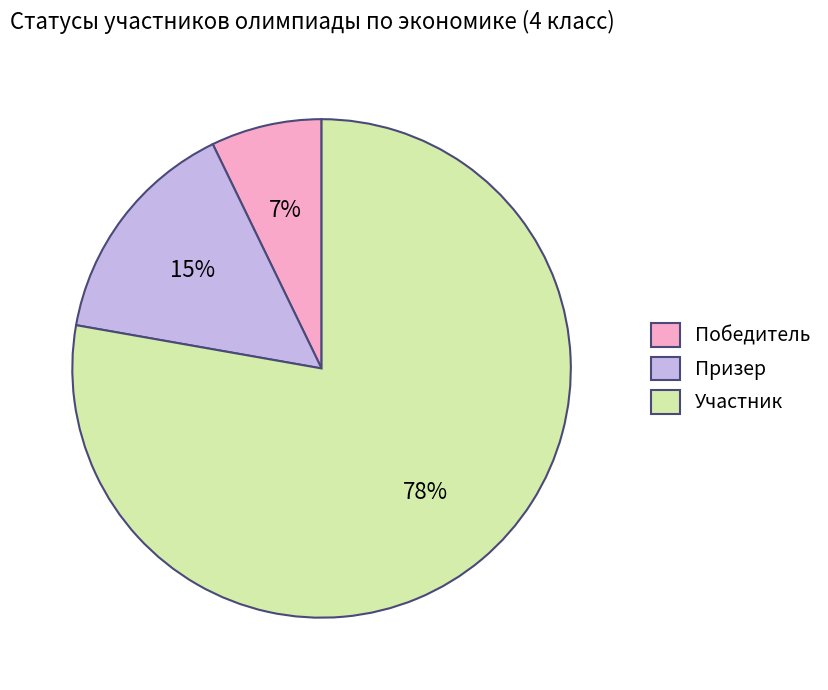

To the nearest percent, what is the difference between the Победитель and Призер slice percentages?

8%